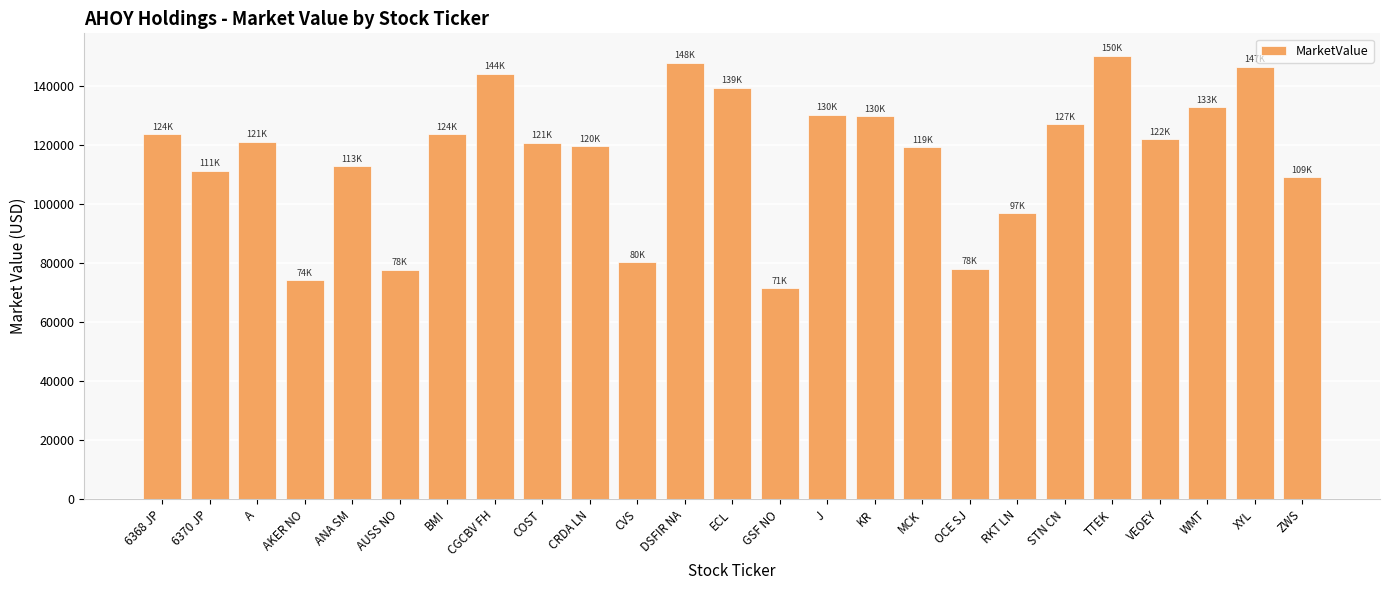

Are the bars horizontal?

No